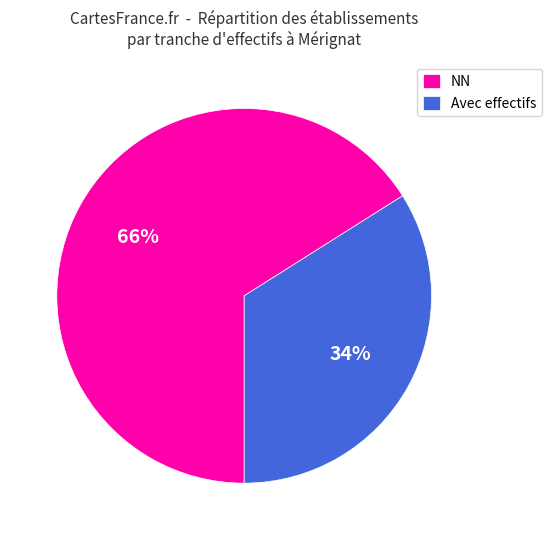

To the nearest percent, what is the difference between the largest and smallest slice percentages?

32%